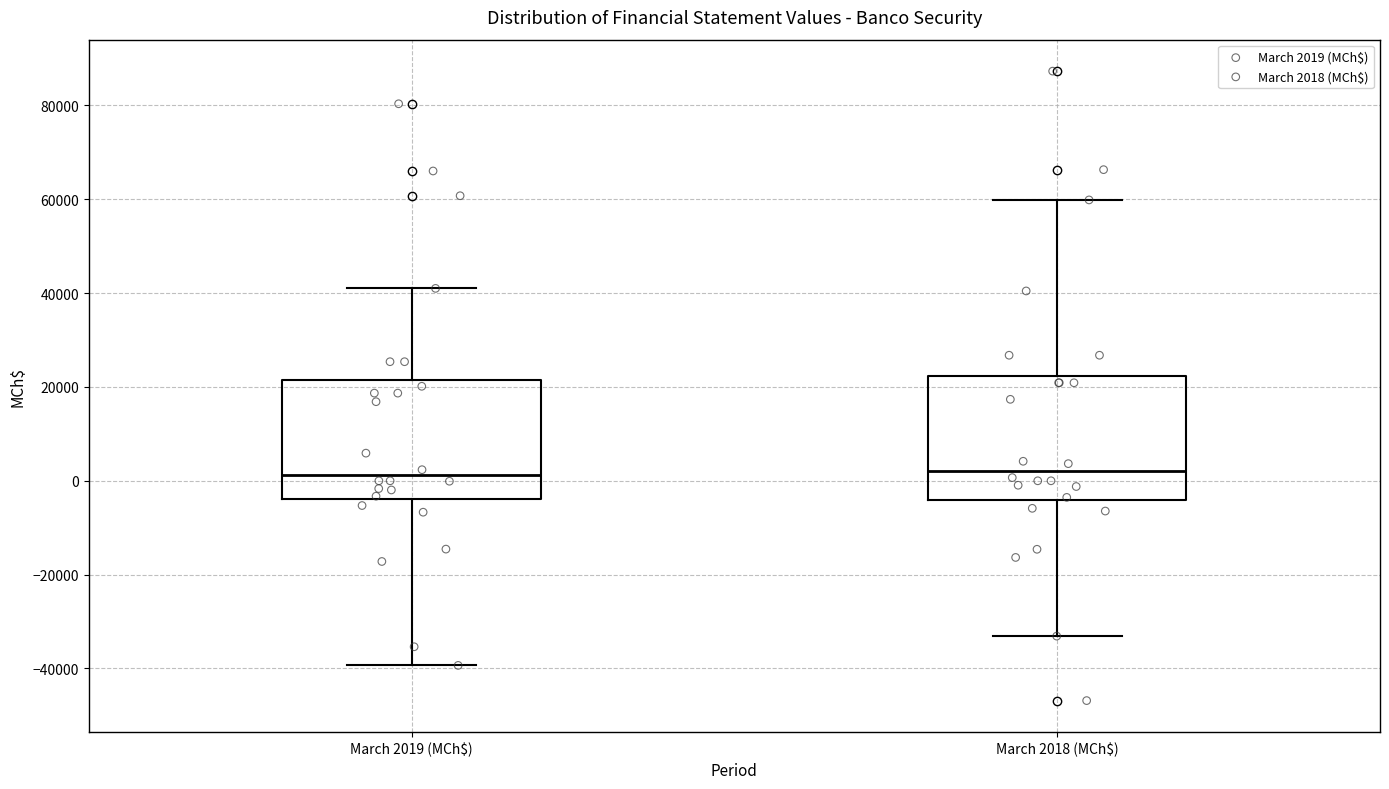

Where does the median line of the box for March 2019 (MCh$) sit on the y-axis? The values are not printed on the chart, so give them approximately, as read against the axis.

2000